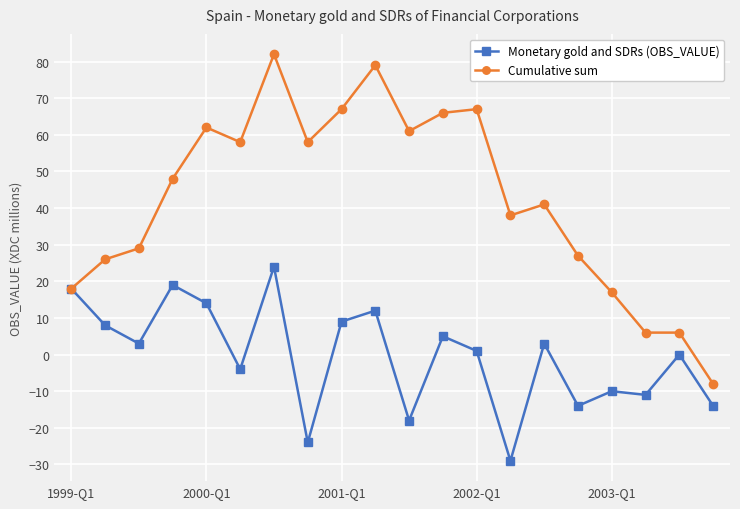

What are all the series names shown in the legend?

Monetary gold and SDRs (OBS_VALUE), Cumulative sum